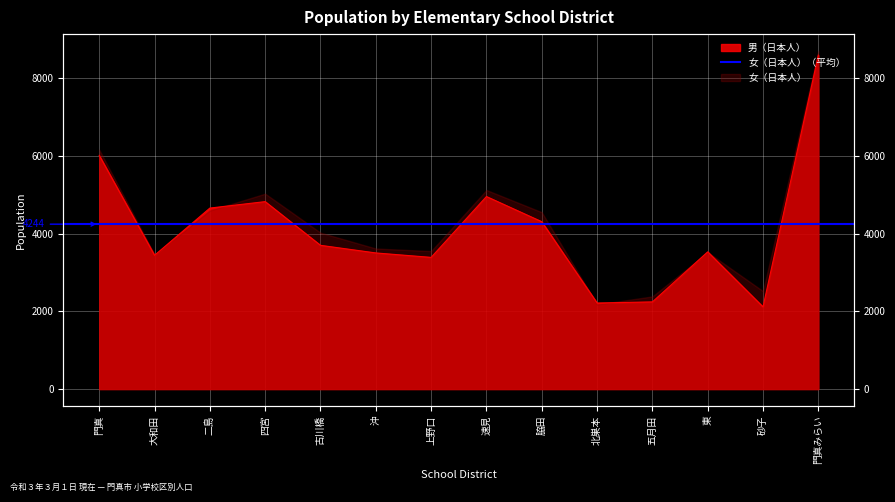

Which label corresponds to the largest value in the chart?

門真みらい